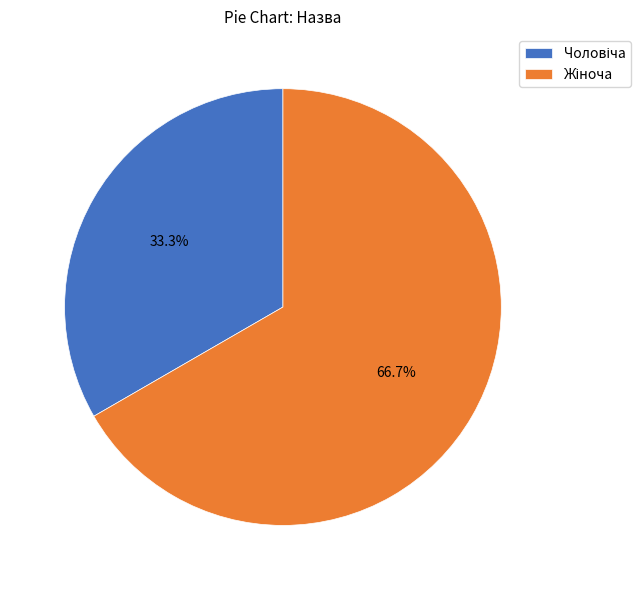

Is there a majority slice in this chart?

Yes